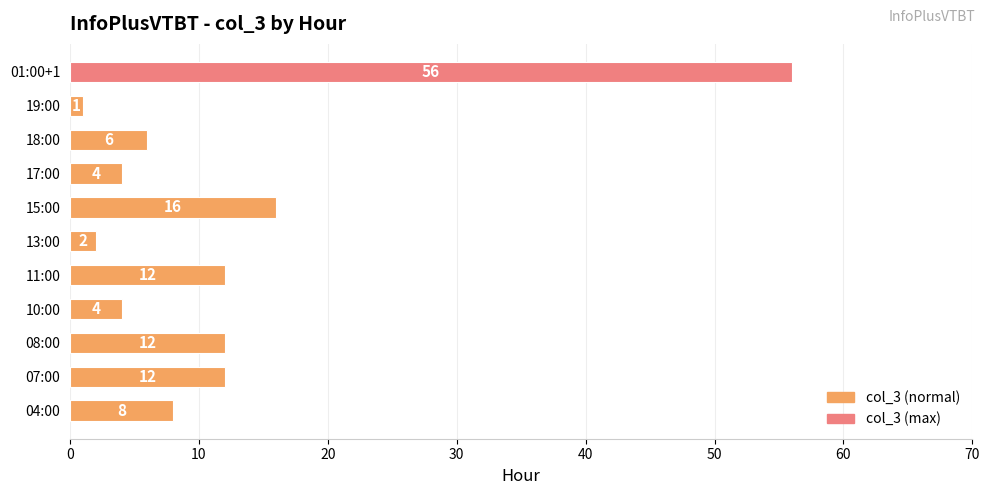

Reading top to bottom, what are all the values shown in this chart?

56	1	6	4	16	2	12	4	12	12	8